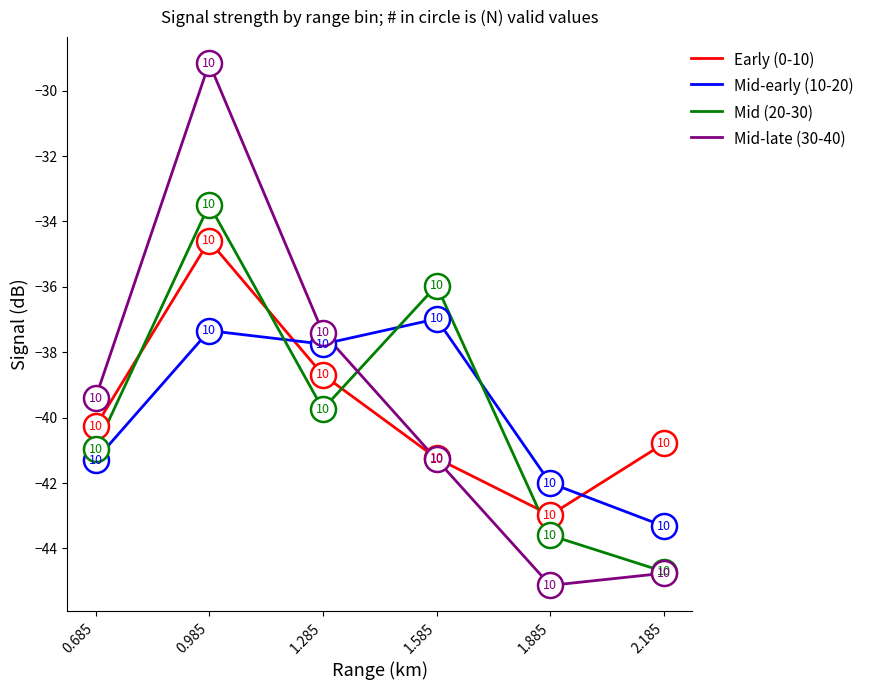

Does the chart display data point markers on the line(s)?

No